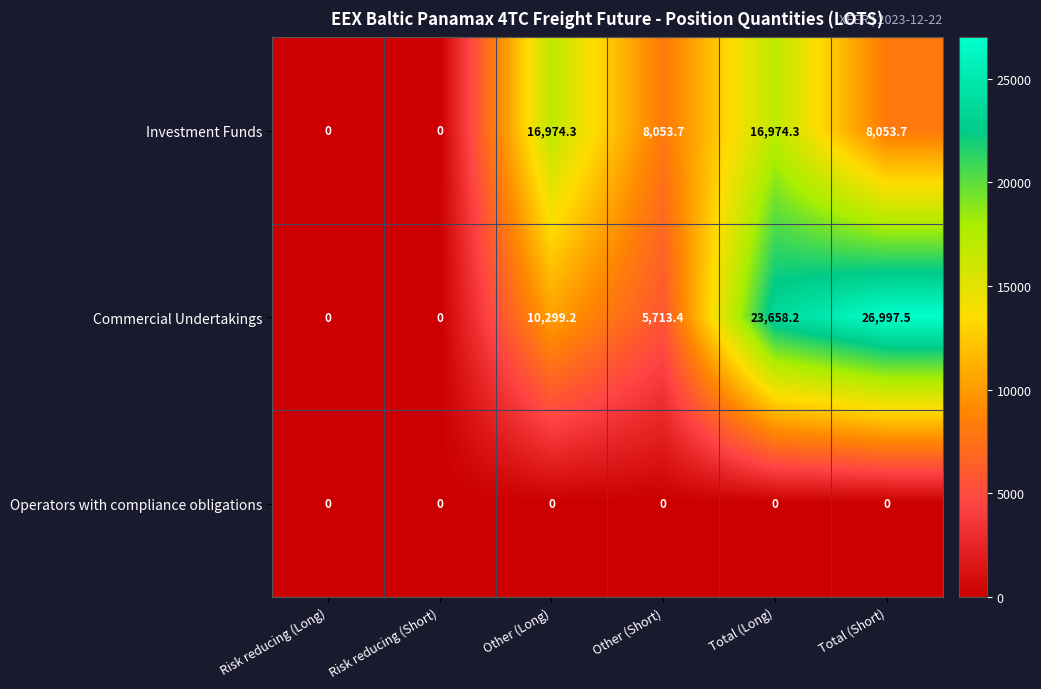

What value does the Investment Funds series have at Other (Short)?

8053.7